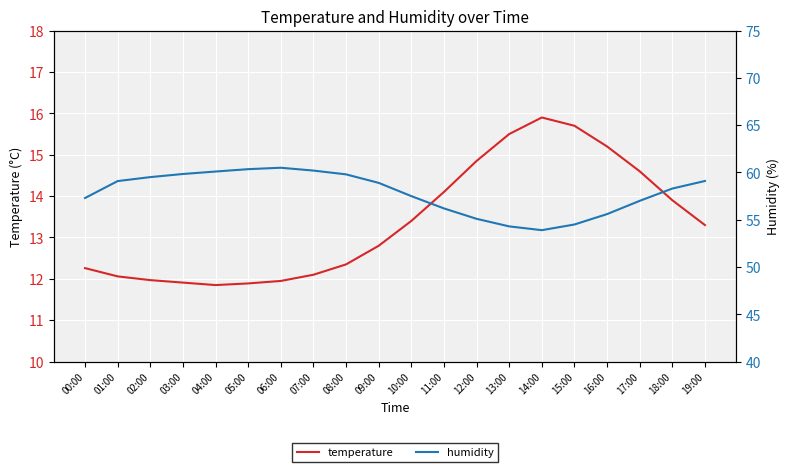

At how many categories does at least one series exceed 43?

20